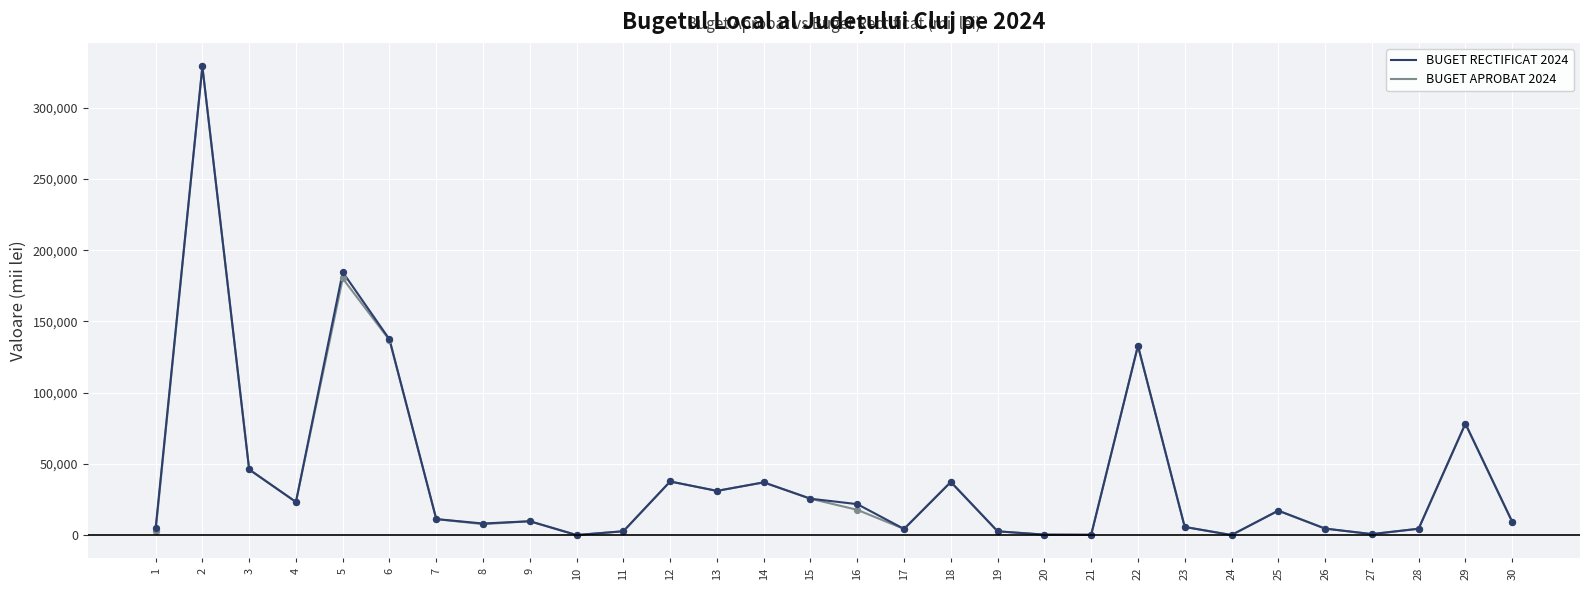

Is the value of BUGET APROBAT 2024 at 27 greater than the value of BUGET RECTIFICAT 2024 at 17?

No